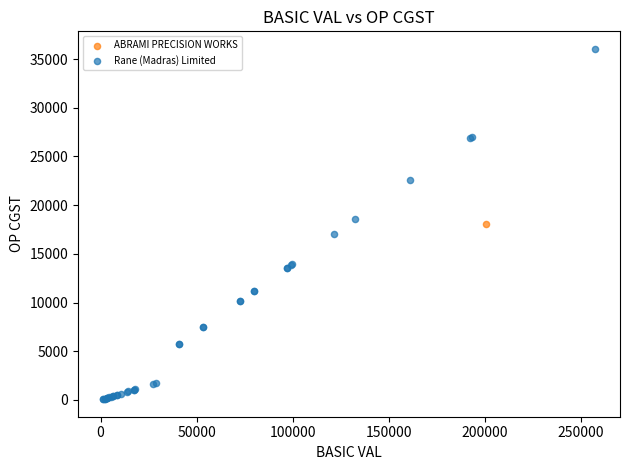

What are all the series names shown in the legend?

ABRAMI PRECISION WORKS, Rane (Madras) Limited